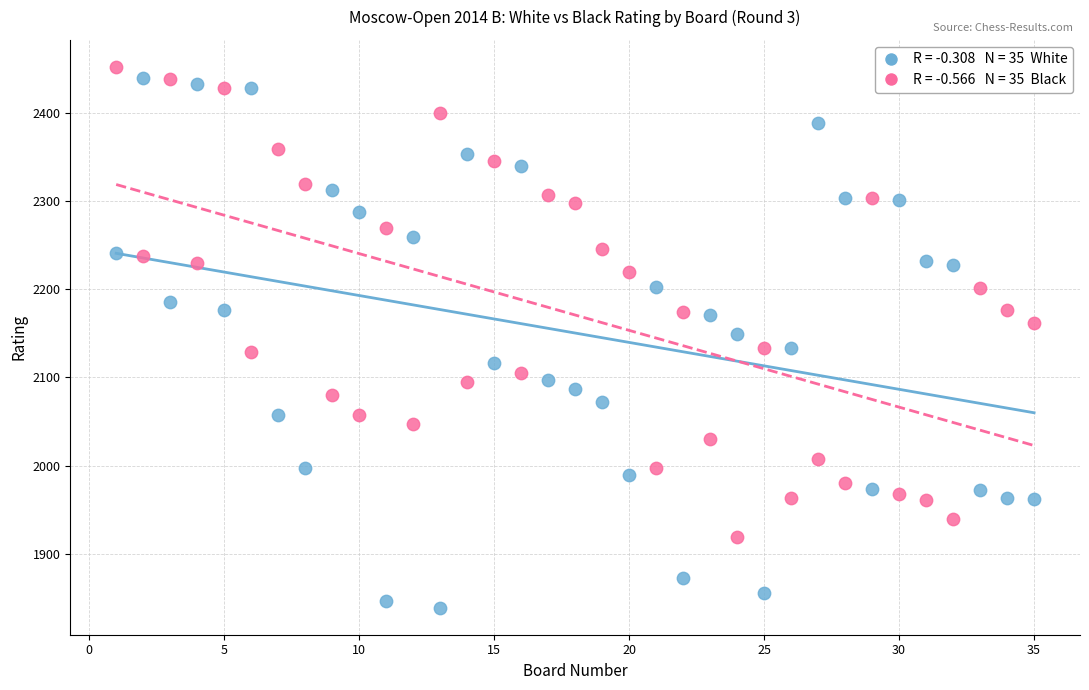

Across all data points, what is the range of X values (max minus min)?

34